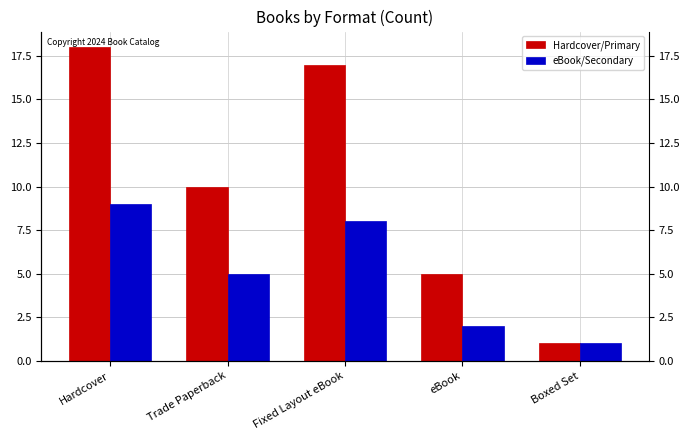

What is the smallest value displayed?

1